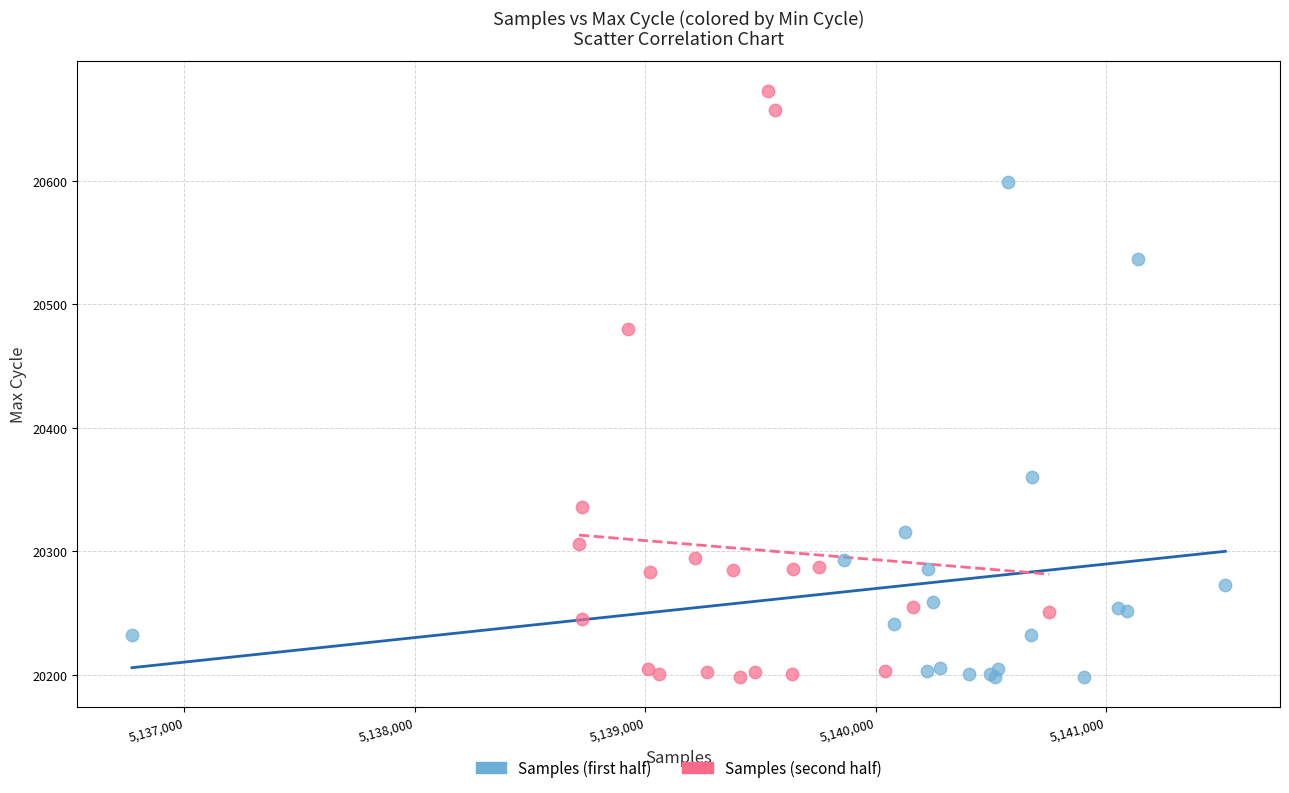

Which series has the largest Y range (max minus min)?

Samples (second half)